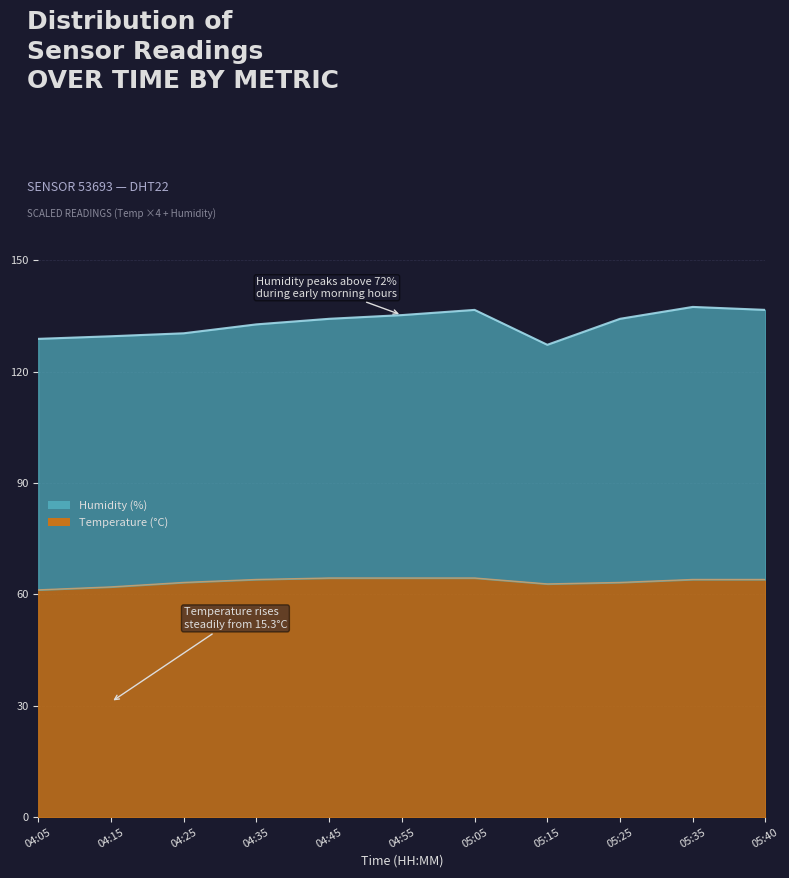

True or false: there are more than 0 points higher than both neighbors.

False